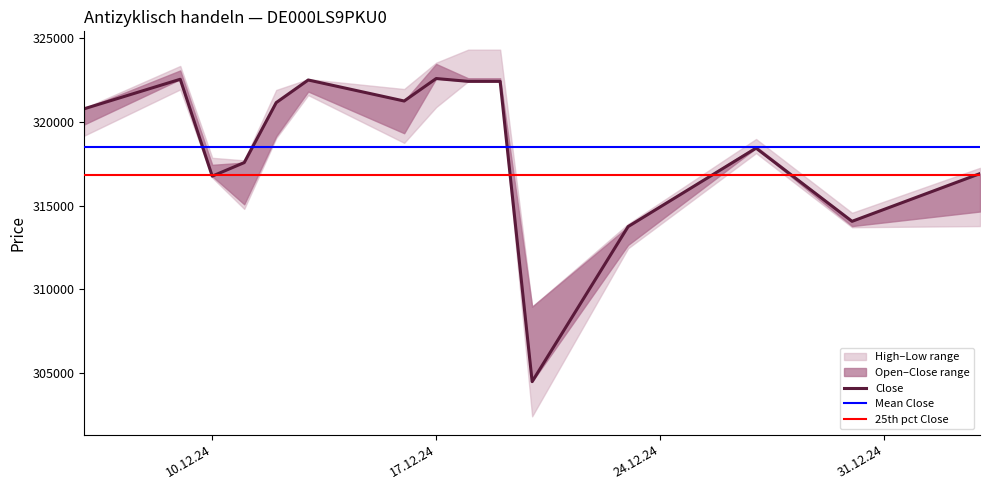

Reading right to left, extract all data points from this chart.

Open: 03.01.2025=314646	30.12.2024=313779	27.12.2024=318527	23.12.2024=312657	20.12.2024=308977	19.12.2024=322589	18.12.2024=322589	17.12.2024=323443	16.12.2024=319312	13.12.2024=321798	12.12.2024=319136	11.12.2024=315076	10.12.2024=317430	09.12.2024=323055	06.12.2024=319838
High: 03.01.2025=317249	30.12.2024=314569	27.12.2024=318968	23.12.2024=313905	20.12.2024=308977	19.12.2024=324293	18.12.2024=324293	17.12.2024=323516	16.12.2024=321946	13.12.2024=322535	12.12.2024=321890	11.12.2024=317696	10.12.2024=317847	09.12.2024=323322	06.12.2024=320804
Low: 03.01.2025=313779	30.12.2024=313711	27.12.2024=318130	23.12.2024=312457	20.12.2024=302441	19.12.2024=322405	18.12.2024=322405	17.12.2024=320869	16.12.2024=318740	13.12.2024=321584	12.12.2024=319021	11.12.2024=314803	10.12.2024=316670	09.12.2024=321925	06.12.2024=319170
Close: 03.01.2025=316907	30.12.2024=314062	27.12.2024=318425	23.12.2024=313749	20.12.2024=304508	19.12.2024=322405	18.12.2024=322405	17.12.2024=322572	16.12.2024=321233	13.12.2024=322486	12.12.2024=321138	11.12.2024=317562	10.12.2024=316755	09.12.2024=322529	06.12.2024=320772